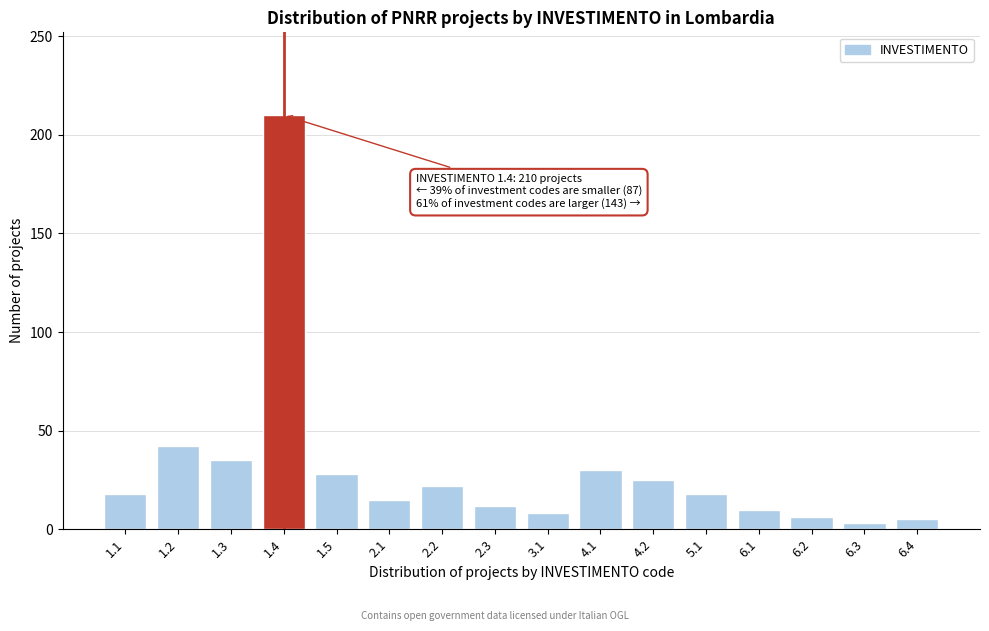

Approximately how many times larger is the value at 4.1 compared to 6.1?

3.0